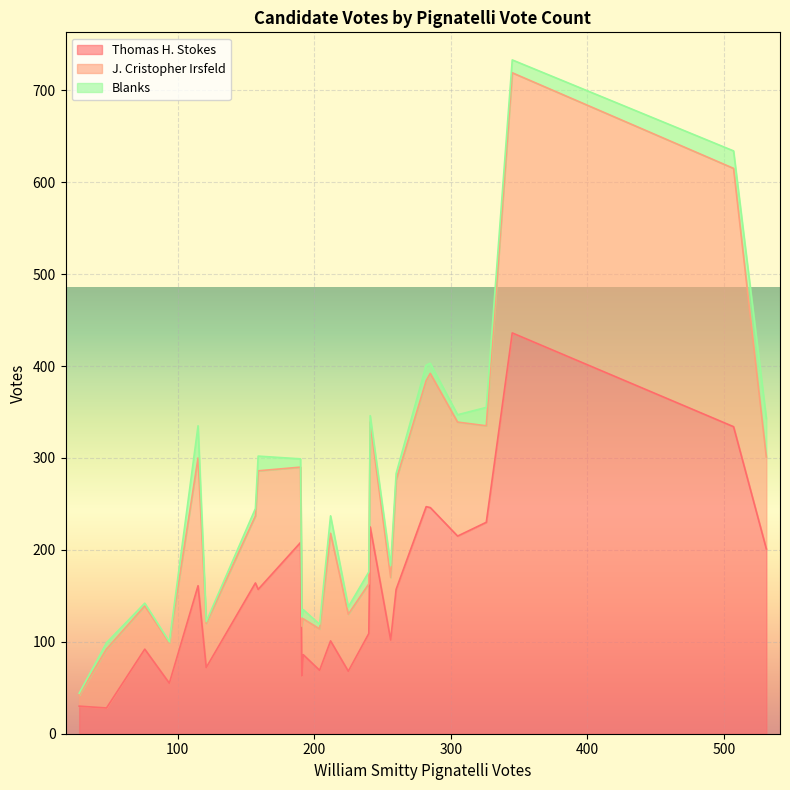

What is the label of the 9th point from the right?

260